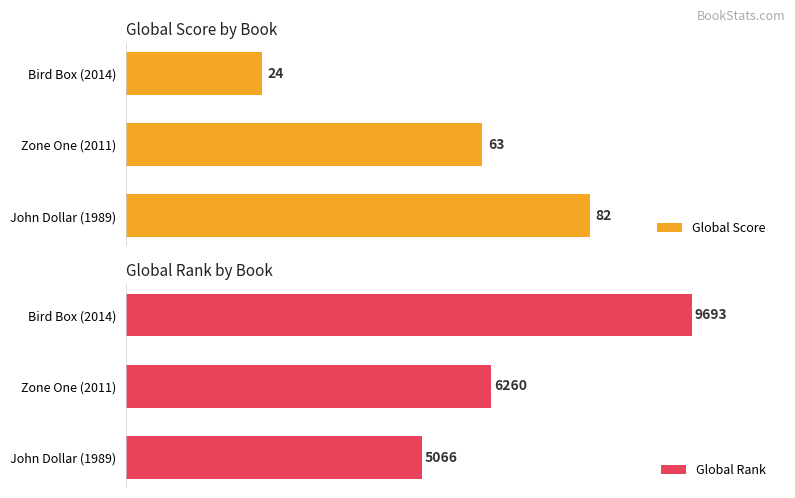

Which category has the highest value in the Global Score series?

John Dollar (1989)